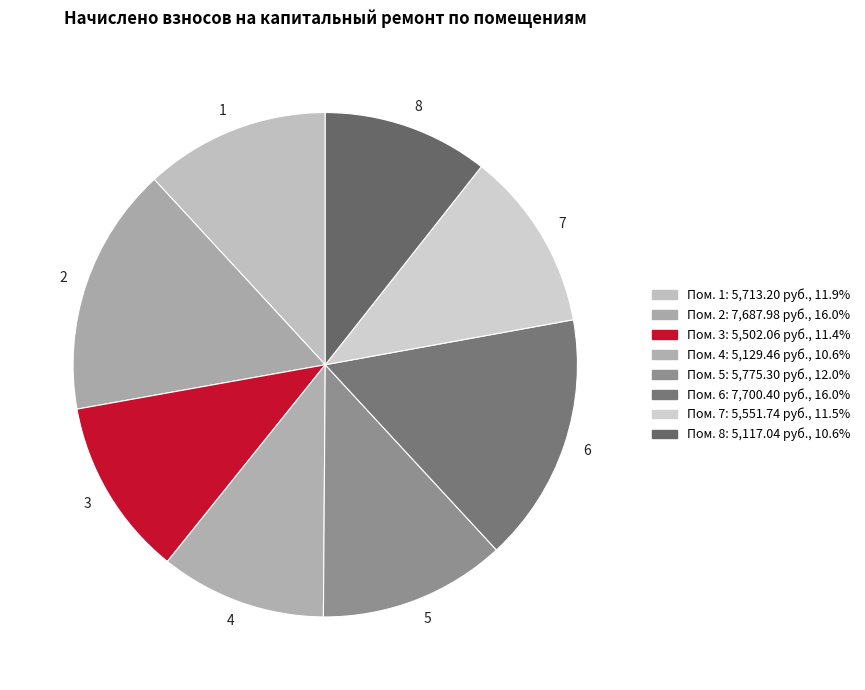

Combined, do 1 and 4 account for over 50%?

No